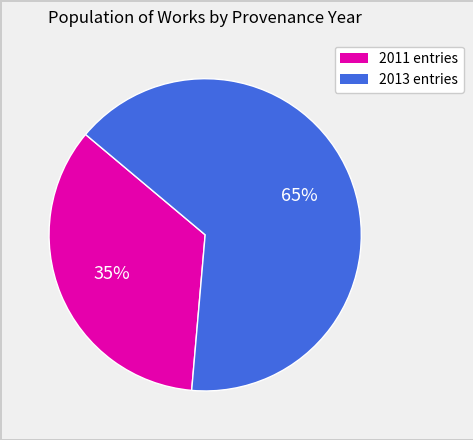

How many slices are in this pie chart?

2